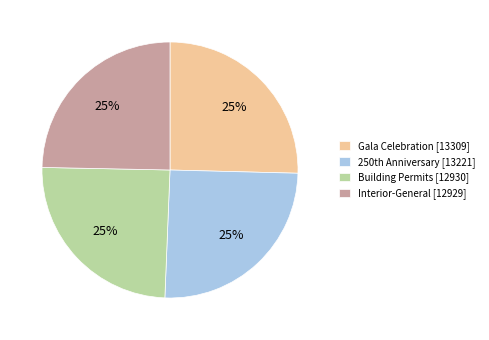

Approximately how many times larger is the value at Interior-General [12929] compared to Gala Celebration [13309]?

1.0